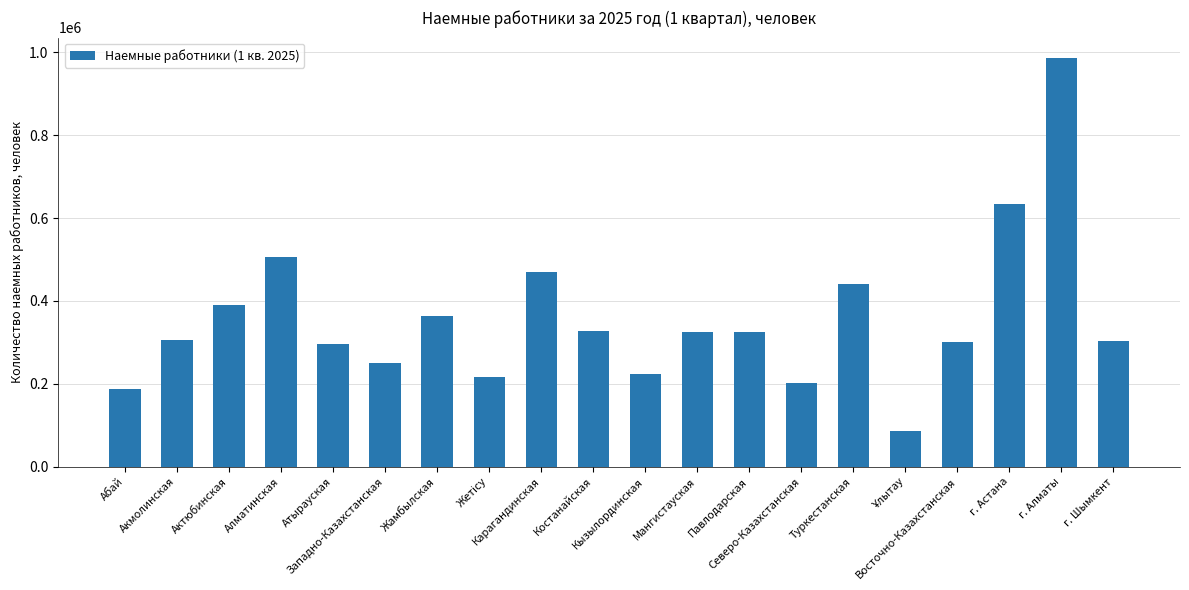

Count the number of categories in the chart.

20